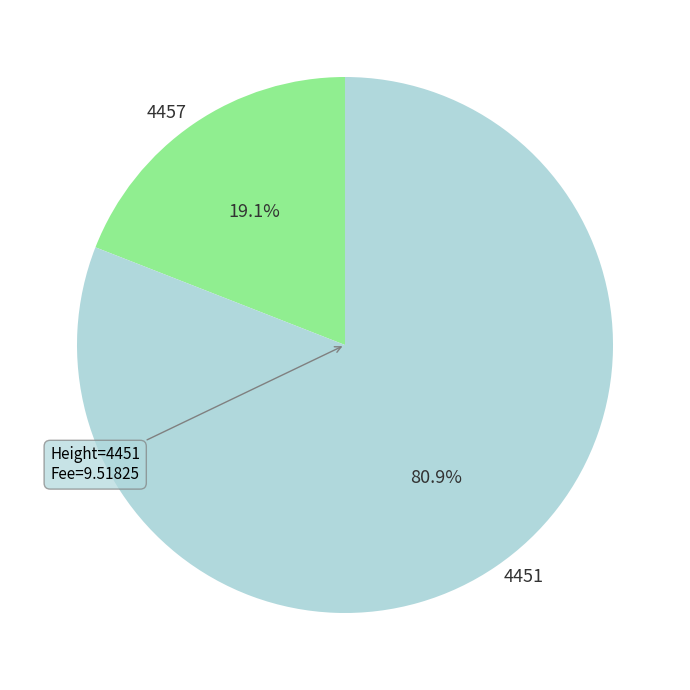

Which category accounts for the majority?

4451